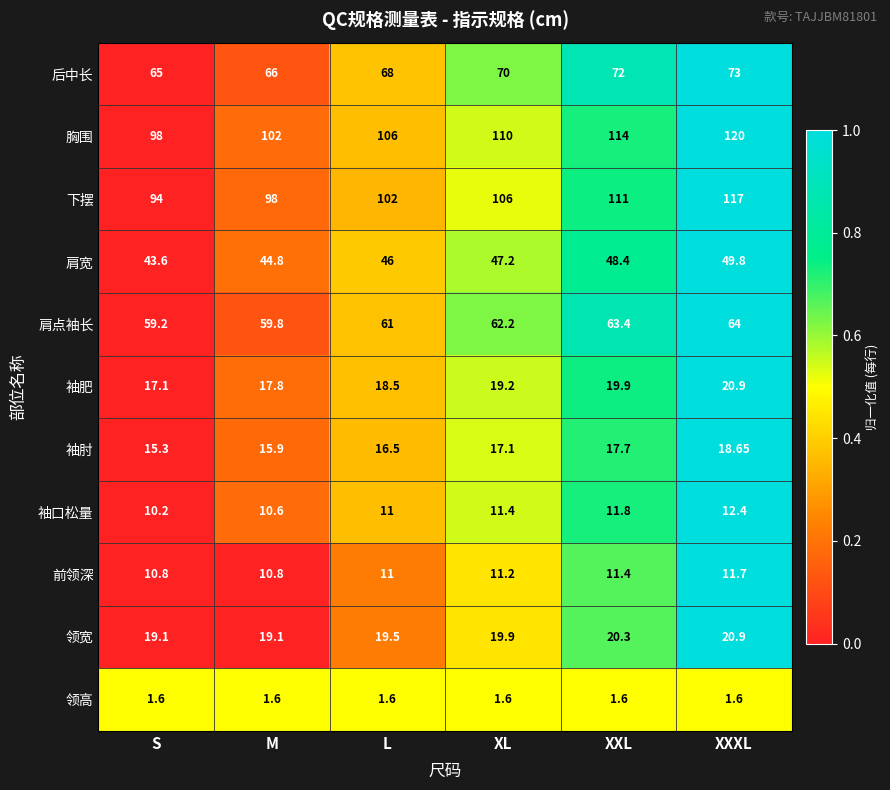

Which category has the highest value in the 肩点袖长 series?

XXXL